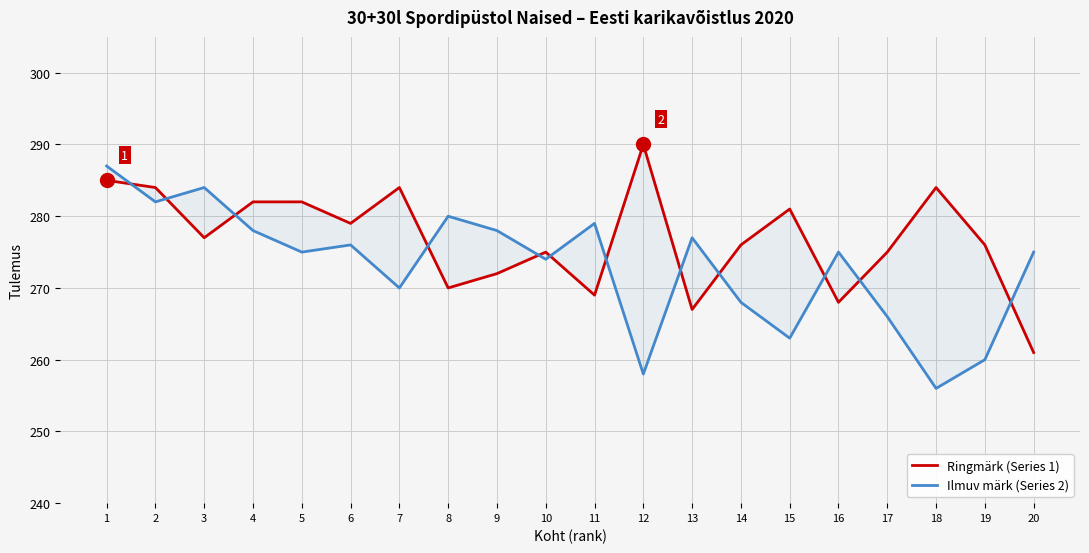

What is the difference between the highest and lowest values at 5?

7